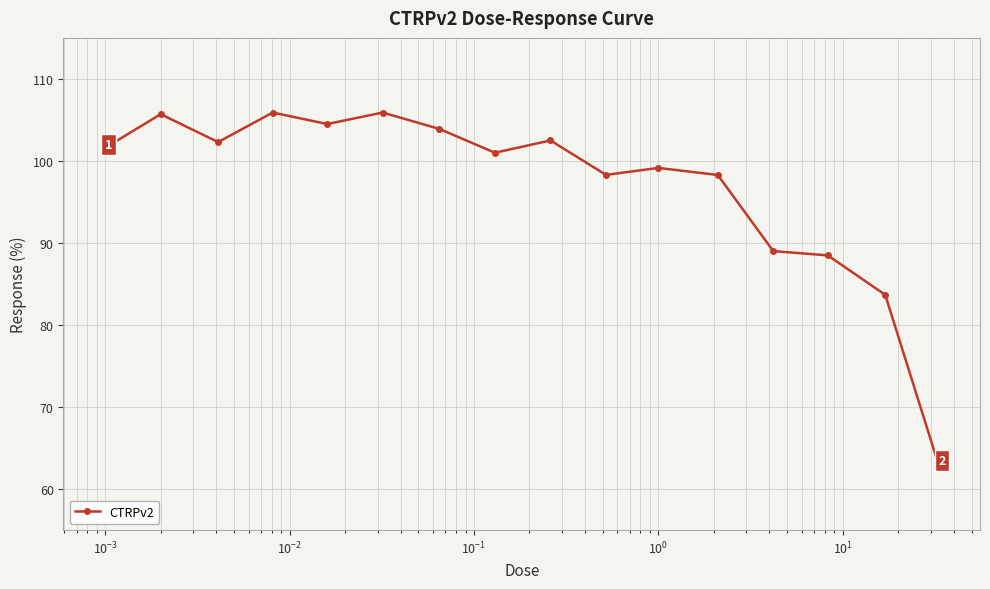

Count the number of data series in this chart.

1